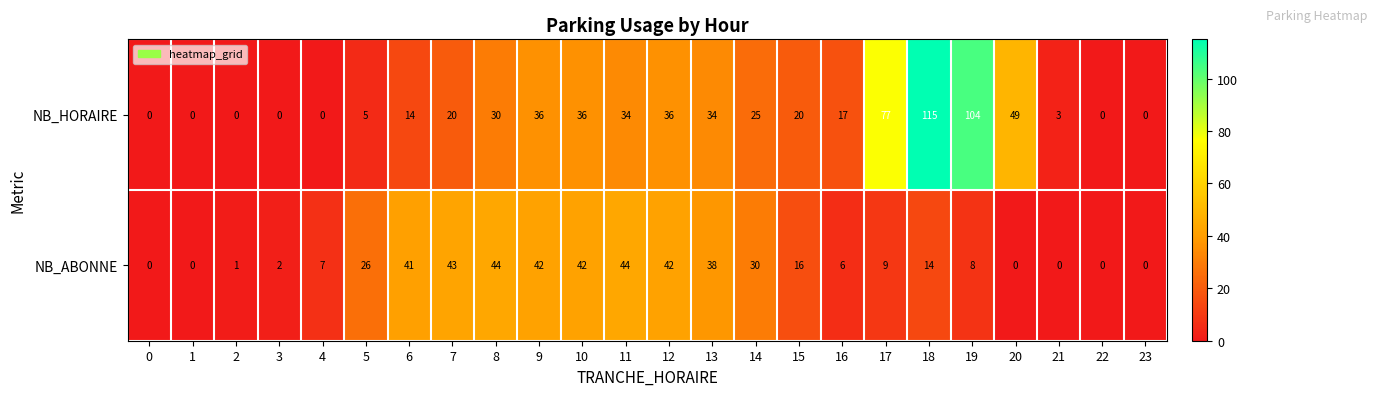

What is the difference between the highest and lowest values at 11?

10